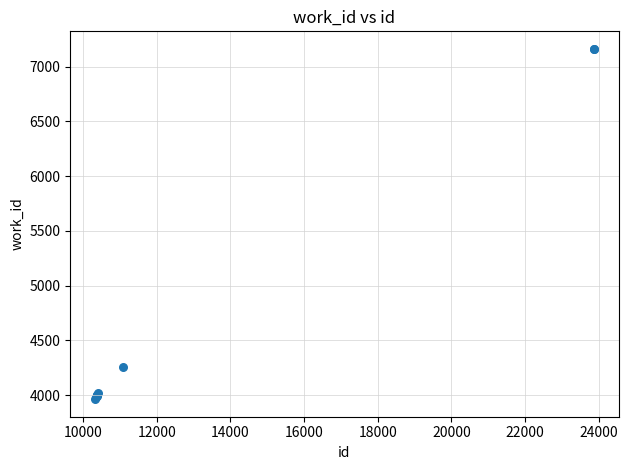

What Y value in the scatter plot is closest to 5563?

4255